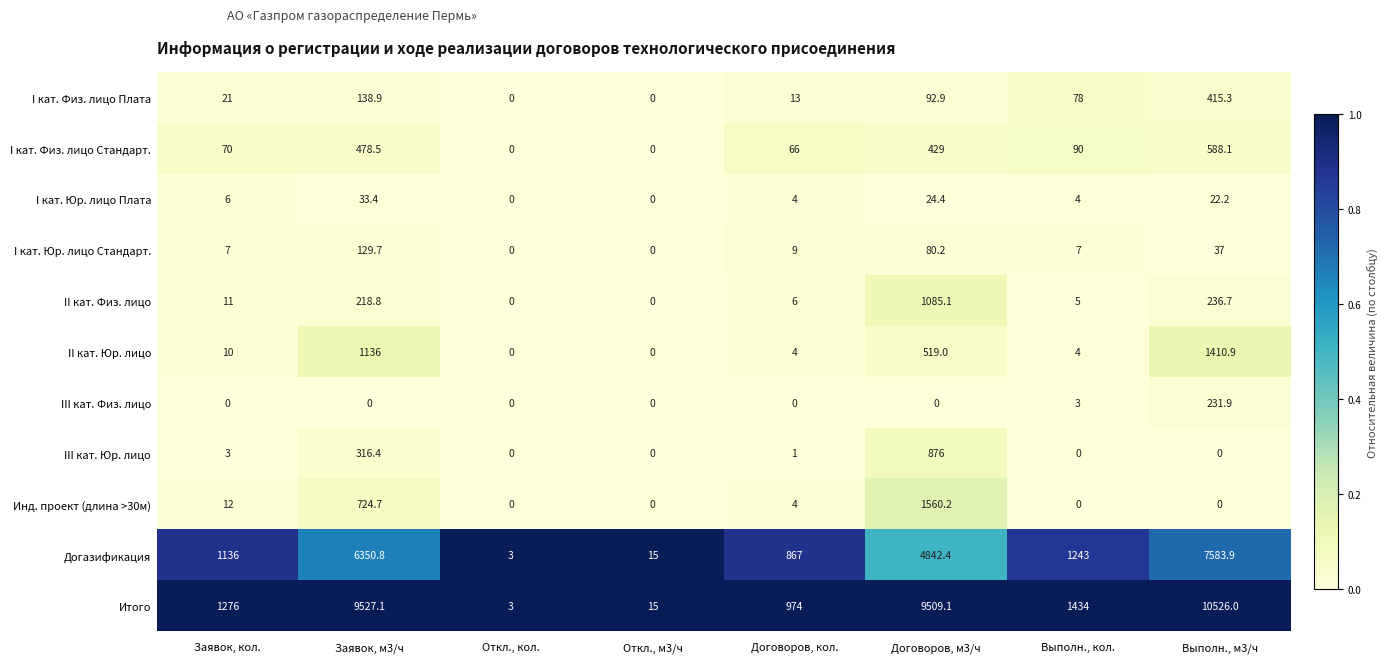

What is the greatest value displayed?

10526.0